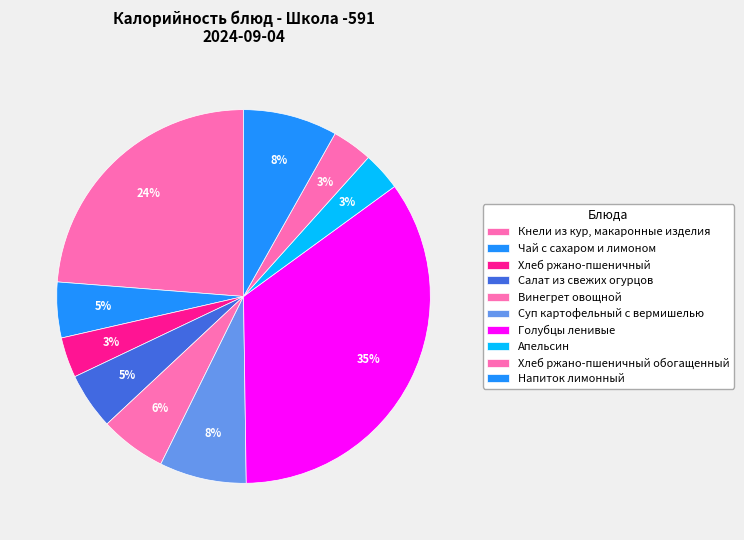

True or false: Салат из свежих огурцов accounts for 5% of the total.

True